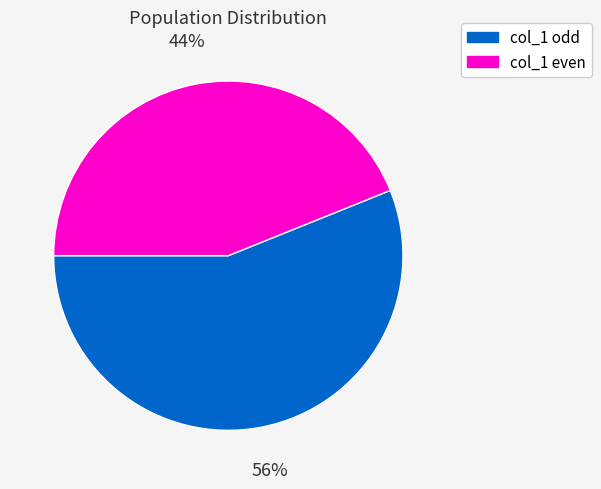

To the nearest percent, what is the average slice percentage?

50%